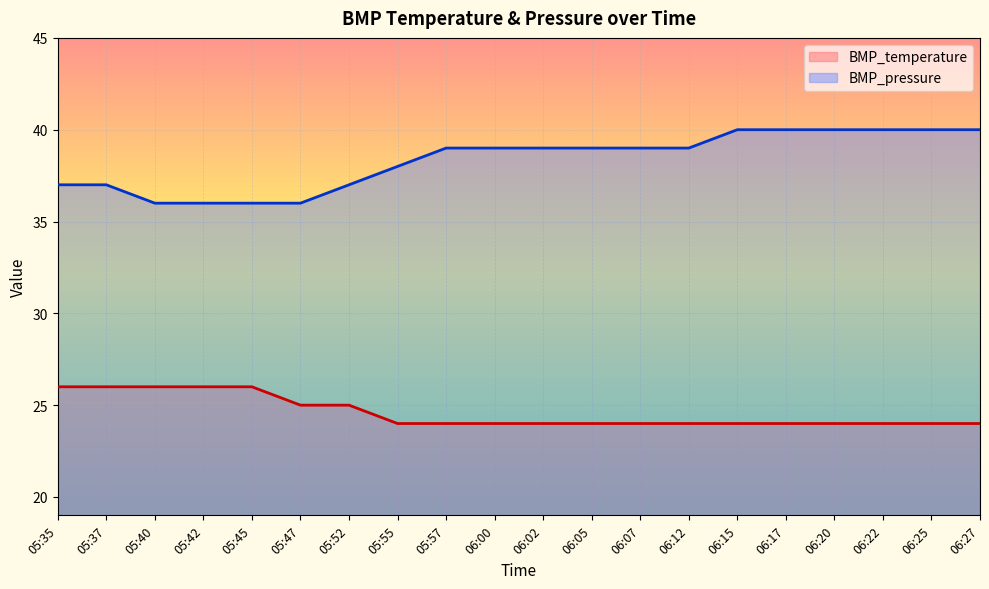

What is the value of the BMP_temperature point at the 14th from the left?

24